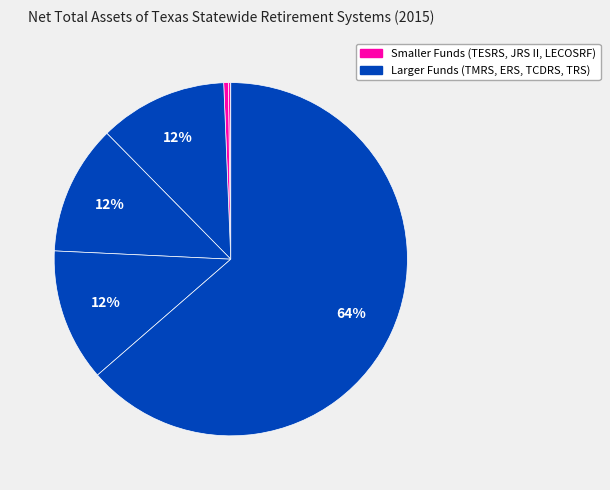

How many slices are in this pie chart?

7